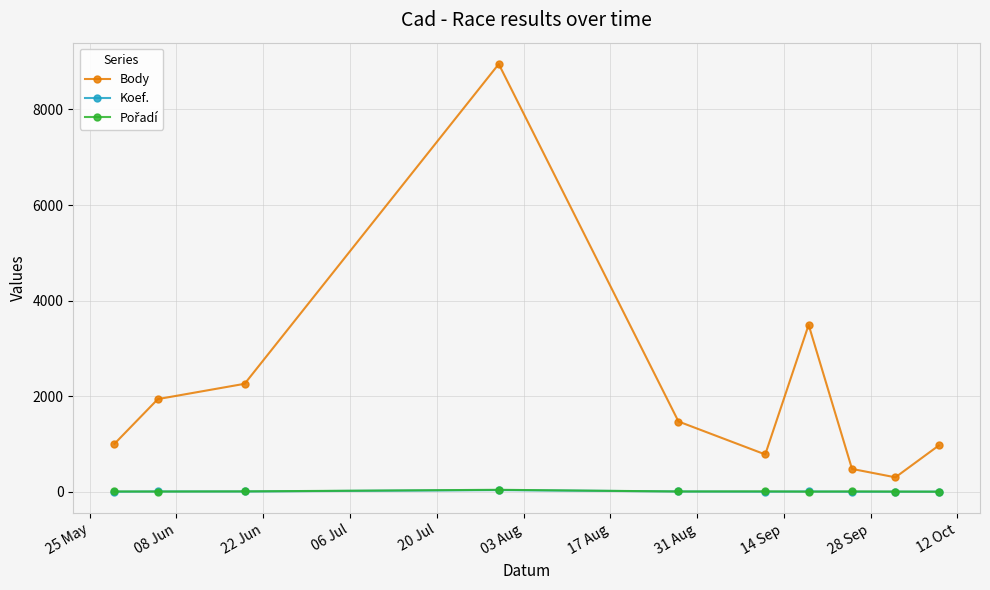

At how many categories does at least one series exceed 4875?

1